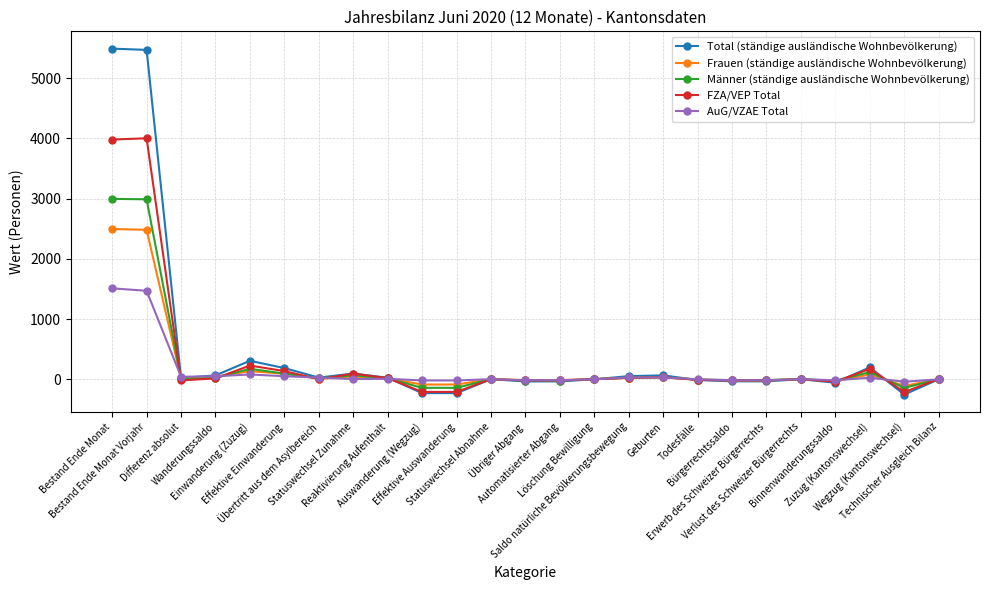

What is the difference between the AuG/VZAE Total values at Wanderungssaldo and Differenz absolut?

8